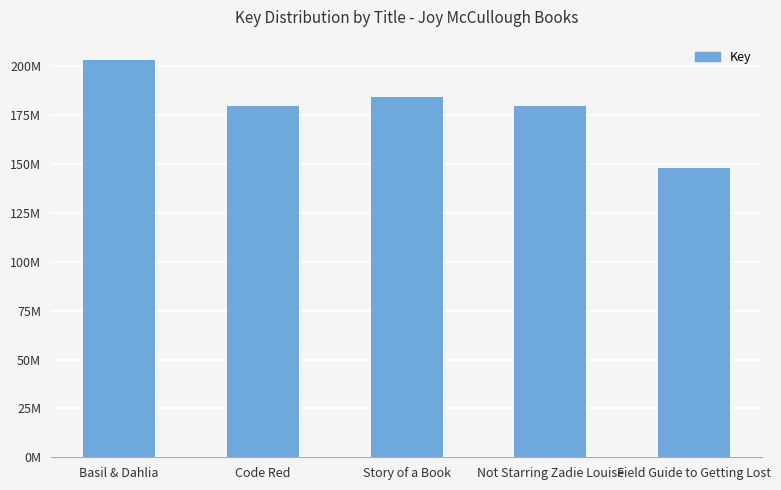

Are the bars horizontal?

No